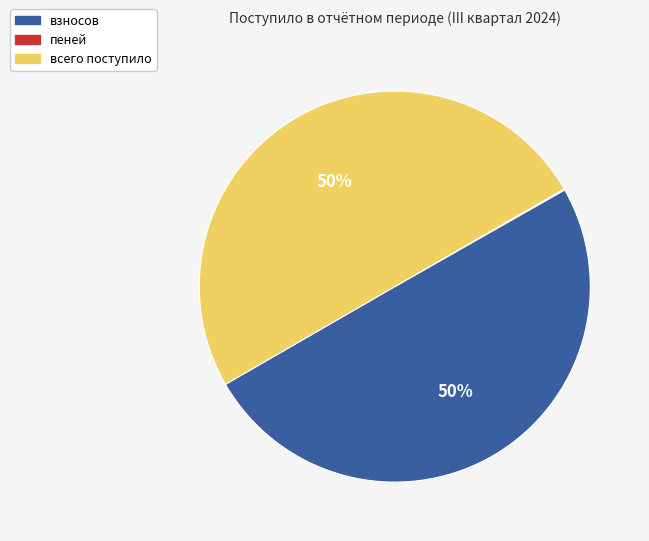

To the nearest percent, what percentage of the pie is всего поступило?

50%